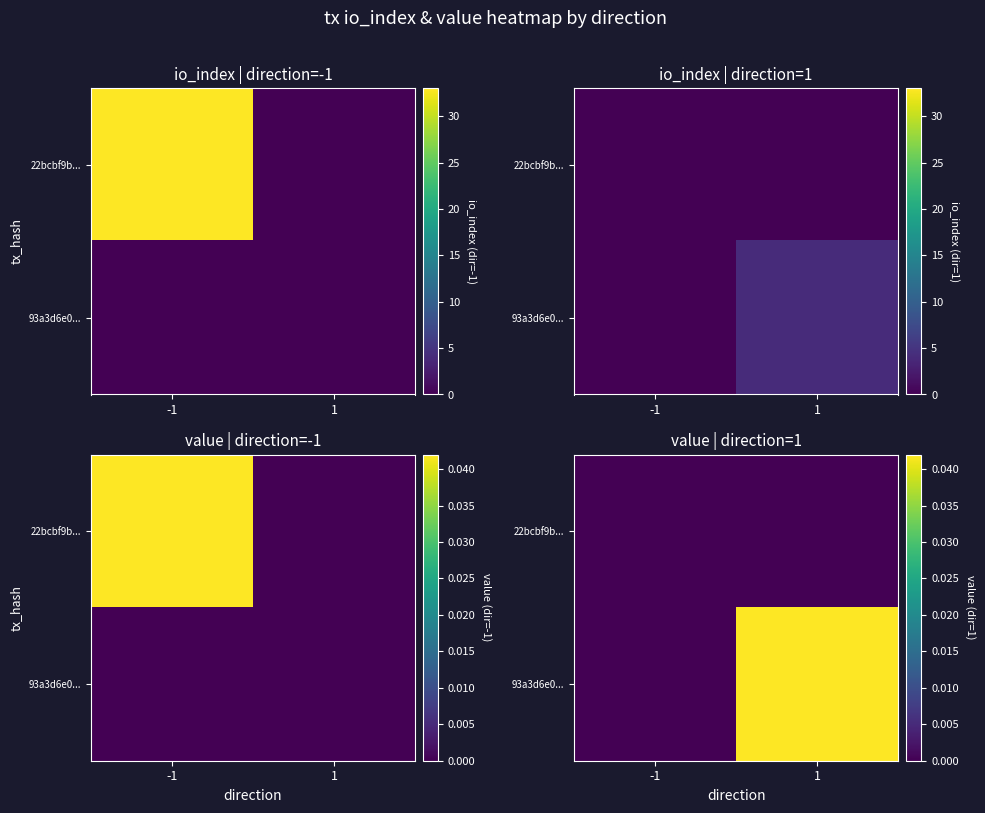

At 1, list the series in order from smallest to largest.

22bcbf9b..., 93a3d6e0...